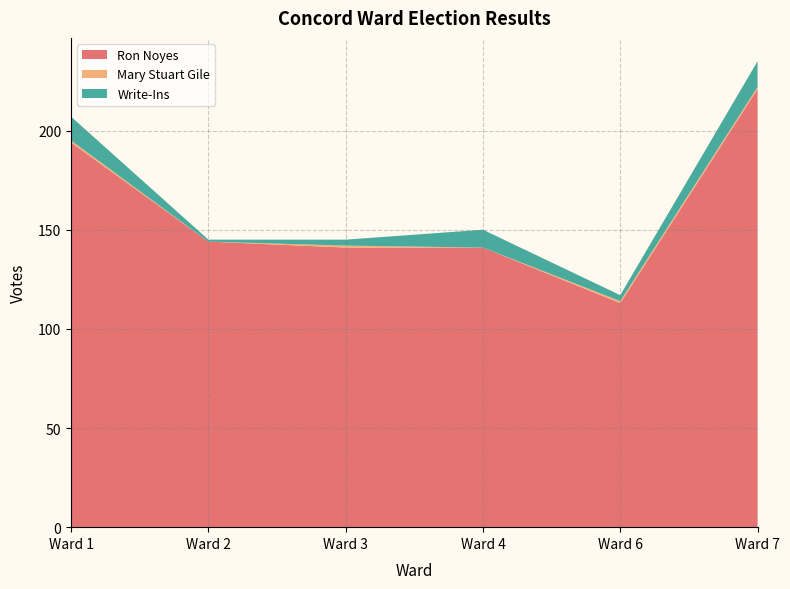

Reading right to left, list all the values displayed in this chart.

Ron Noyes: Ward 7=221	Ward 6=113	Ward 4=141	Ward 3=141	Ward 2=144	Ward 1=194
Mary Stuart Gile: Ward 7=1	Ward 6=1	Ward 4=0	Ward 3=1	Ward 2=0	Ward 1=1
Write-Ins: Ward 7=13	Ward 6=3	Ward 4=9	Ward 3=3	Ward 2=1	Ward 1=12